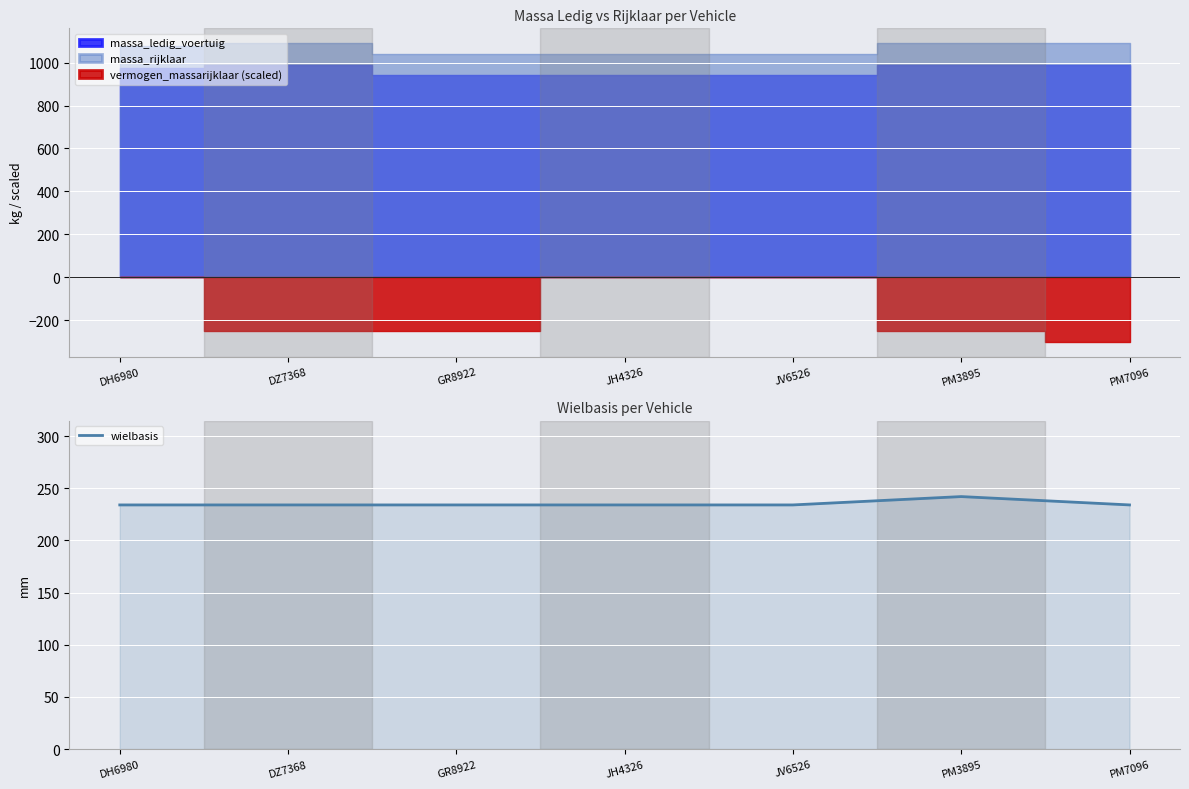

True or false: there are more than 1 points higher than both neighbors.

False